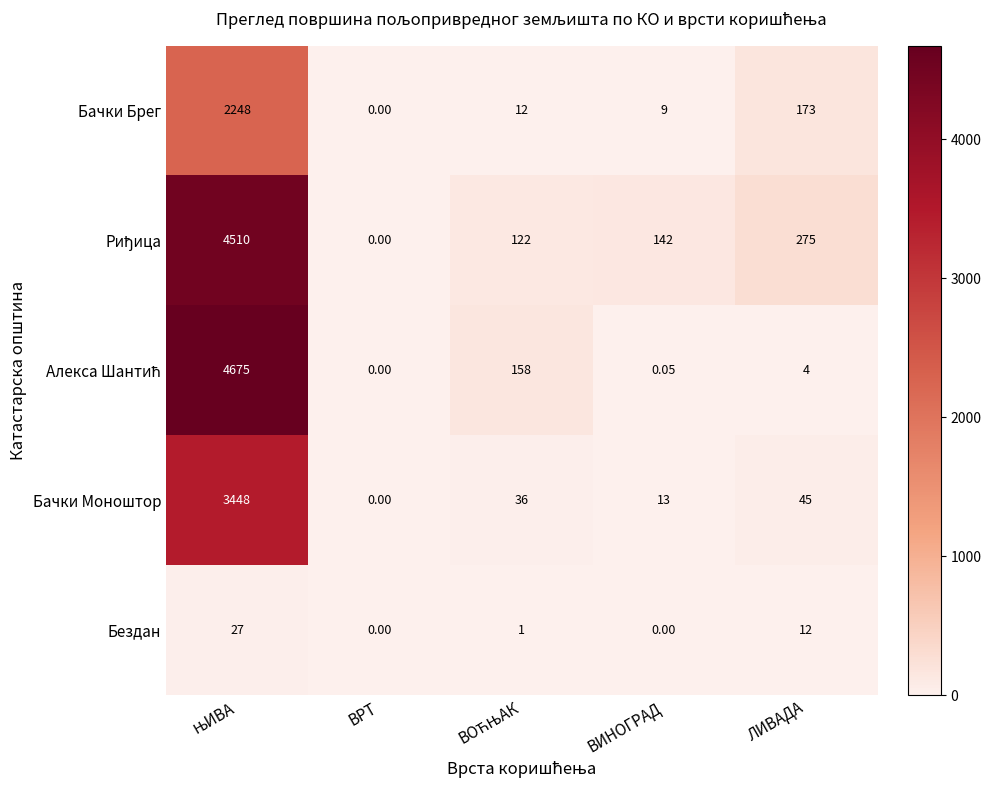

Which category has the lowest value in the Бачки Брег series?

ВРТ